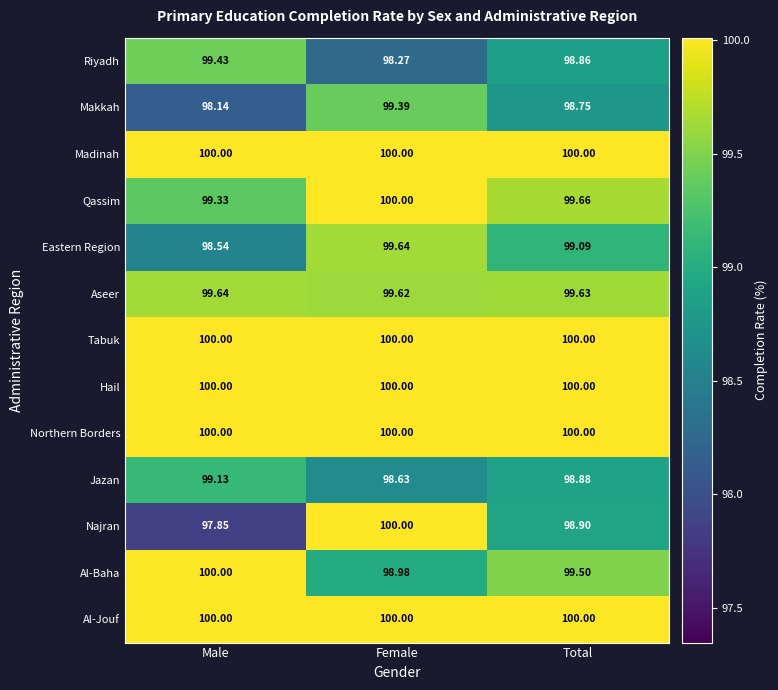

Which category has the lowest value in the Riyadh series?

Female